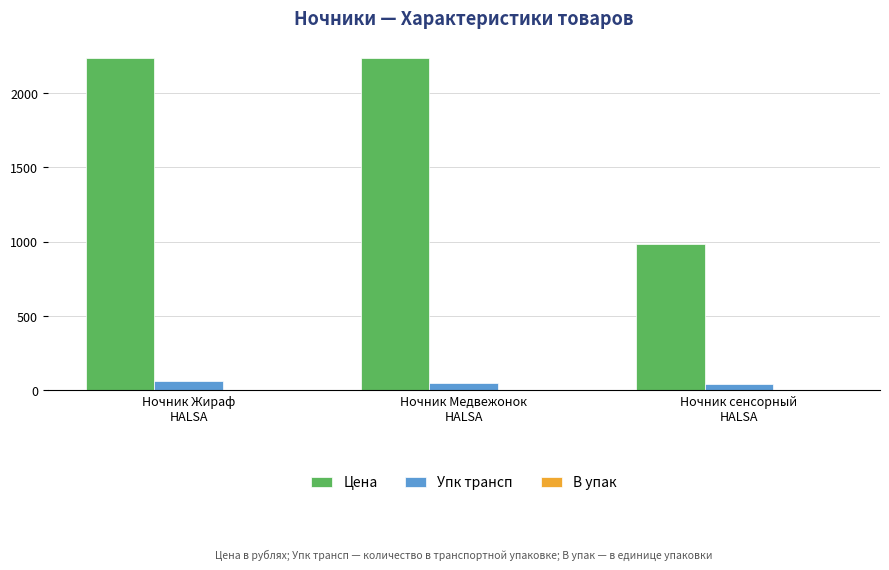

At which label is Упк трансп closest to 50?

Ночник Медвежонок
HALSA